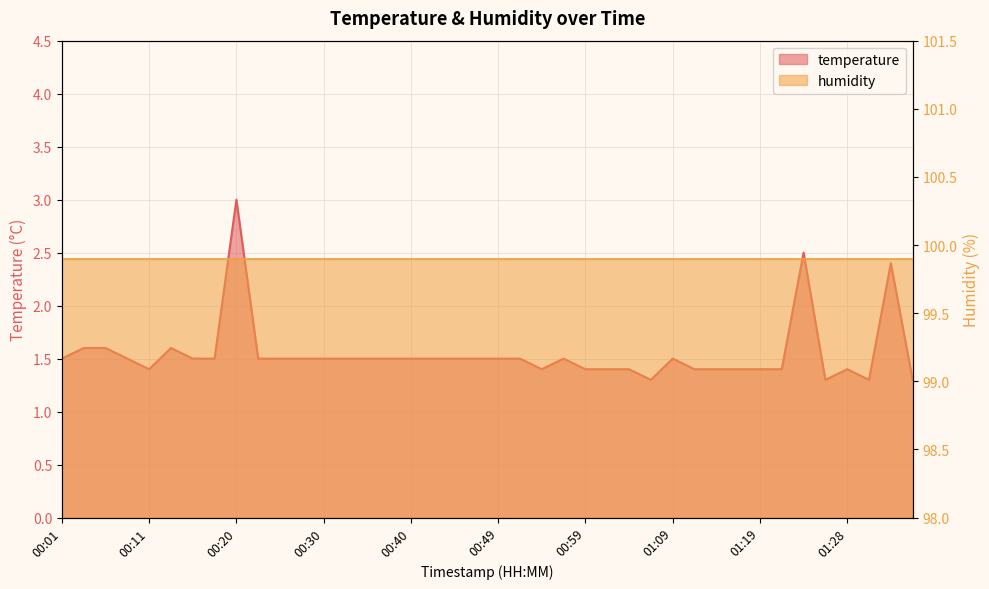

How many points are higher than both their immediate neighbors (excluding endpoints)?

7